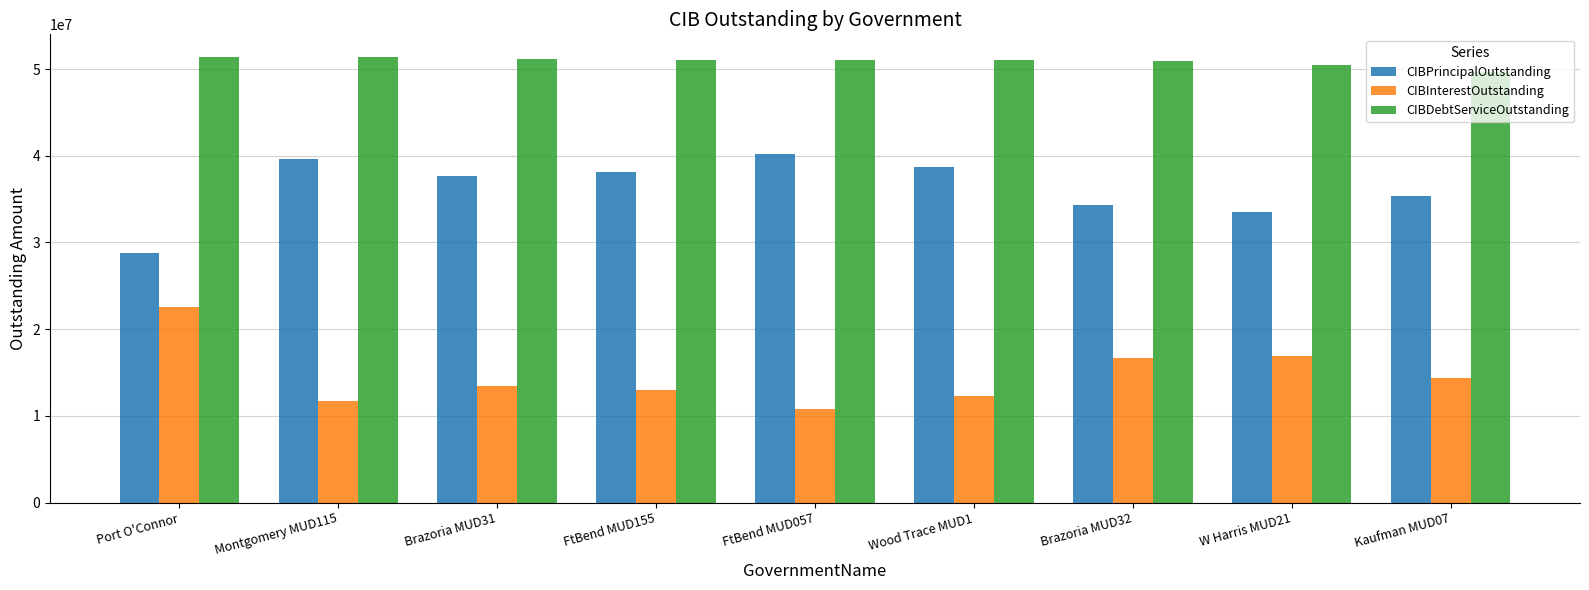

The value of CIBInterestOutstanding at Brazoria MUD32 is 8785752.3. True or false?

False